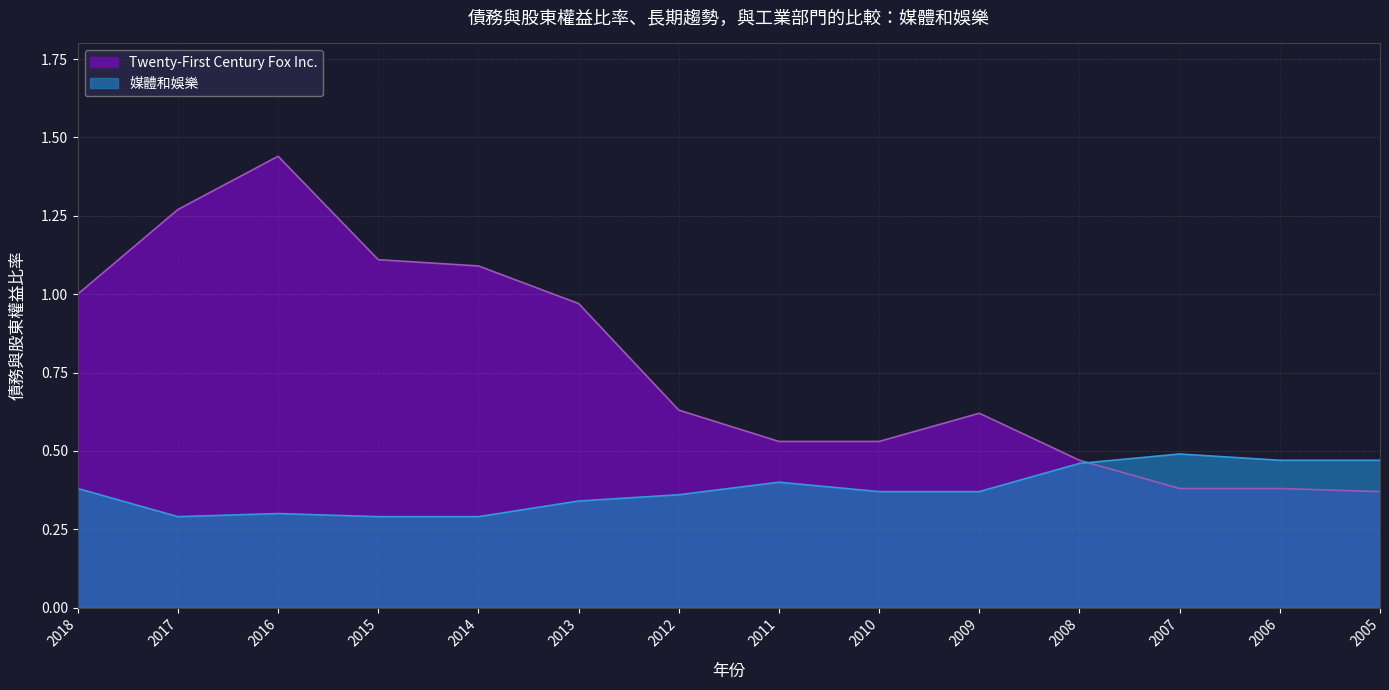

Reading left to right, transcribe all the data shown in this chart.

Twenty-First Century Fox Inc.: 2018=1.0	2017=1.3	2016=1.4	2015=1.1	2014=1.1	2013=1.0	2012=0.6	2011=0.5	2010=0.5	2009=0.6	2008=0.5	2007=0.4	2006=0.4	2005=0.4
媒體和娛樂: 2018=0.4	2017=0.3	2016=0.3	2015=0.3	2014=0.3	2013=0.3	2012=0.4	2011=0.4	2010=0.4	2009=0.4	2008=0.5	2007=0.5	2006=0.5	2005=0.5